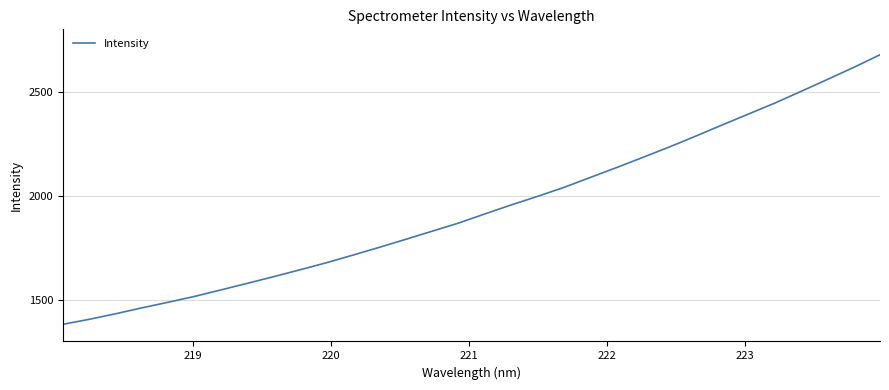

What is the smallest value displayed?

1382.4